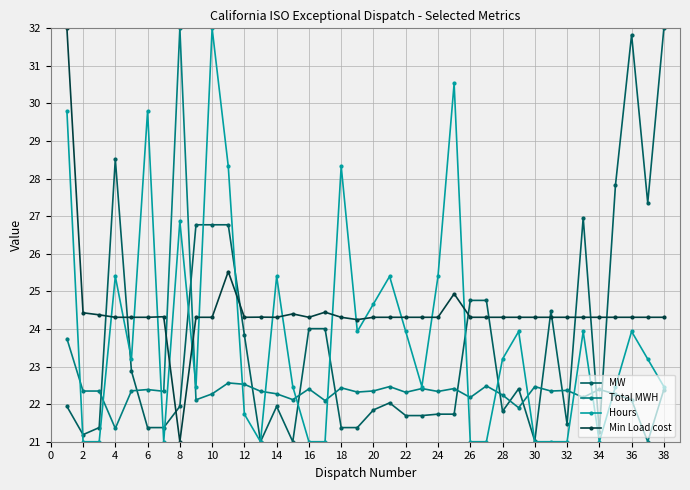

How many values in the Hours series exceed 23?

20